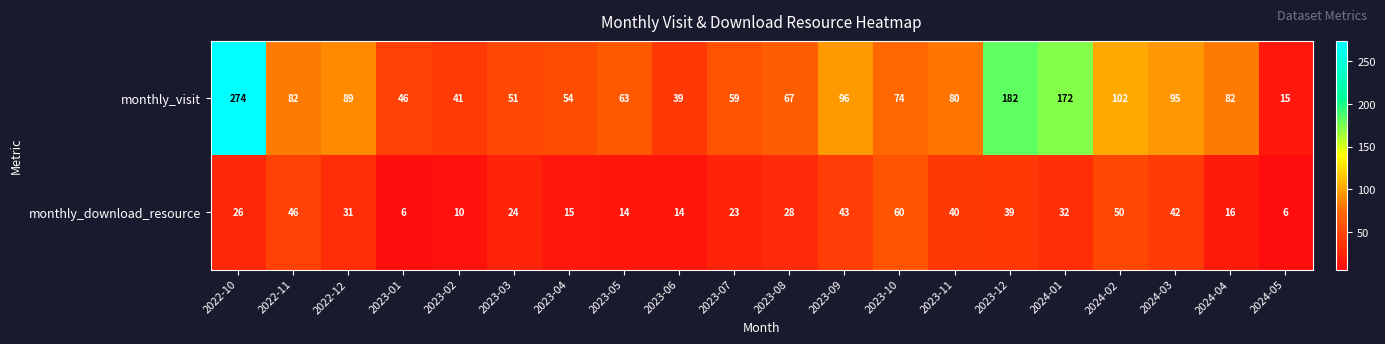

What is the minimum value for monthly_download_resource?

6